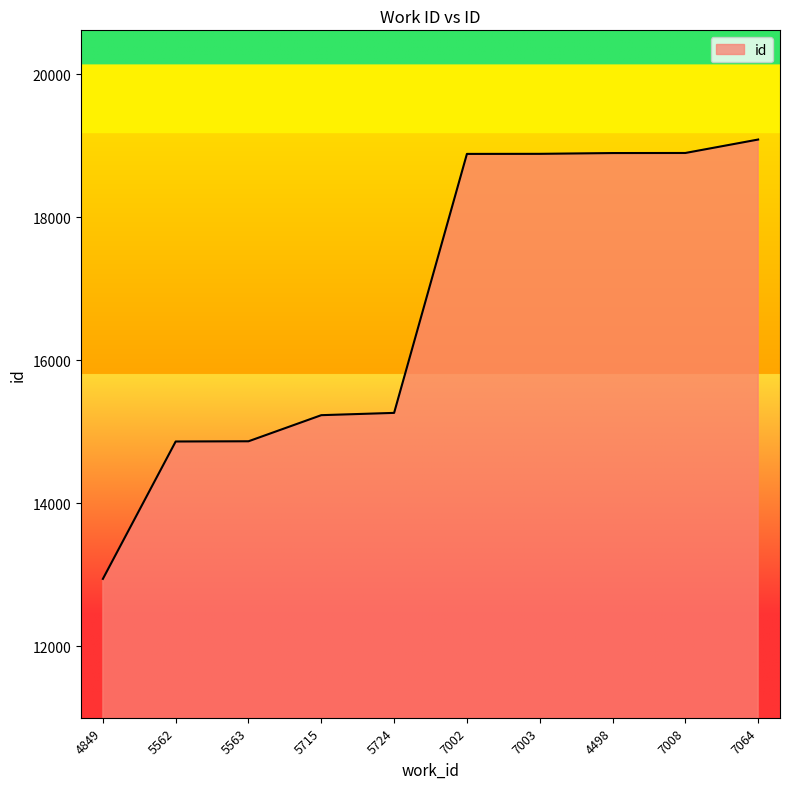

Read the value at 5562, to the nearest 50.

14850